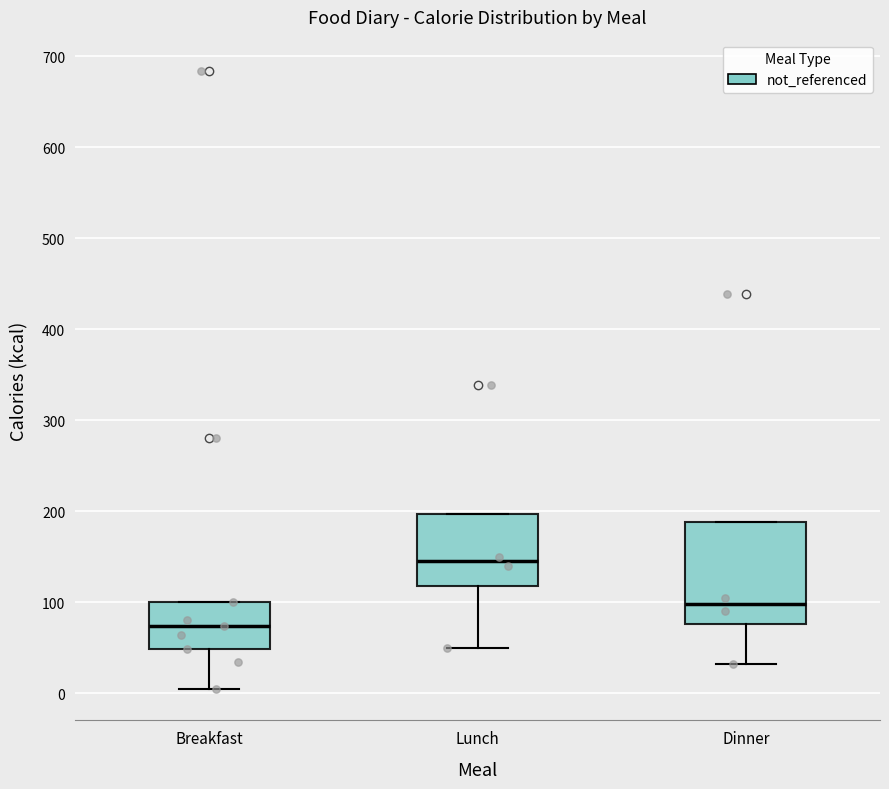

Where is the lower edge of the box for Breakfast on the y-axis? The values are not printed on the chart, so give them approximately, as read against the axis.

50